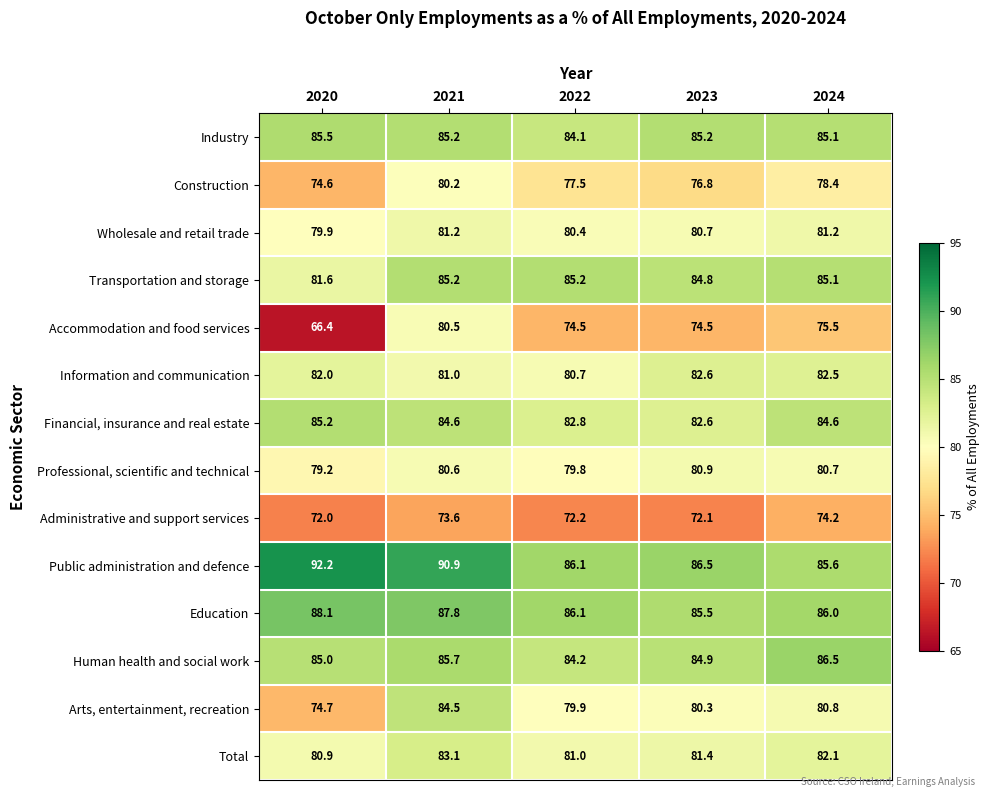

How many distinct data groups are displayed?

14